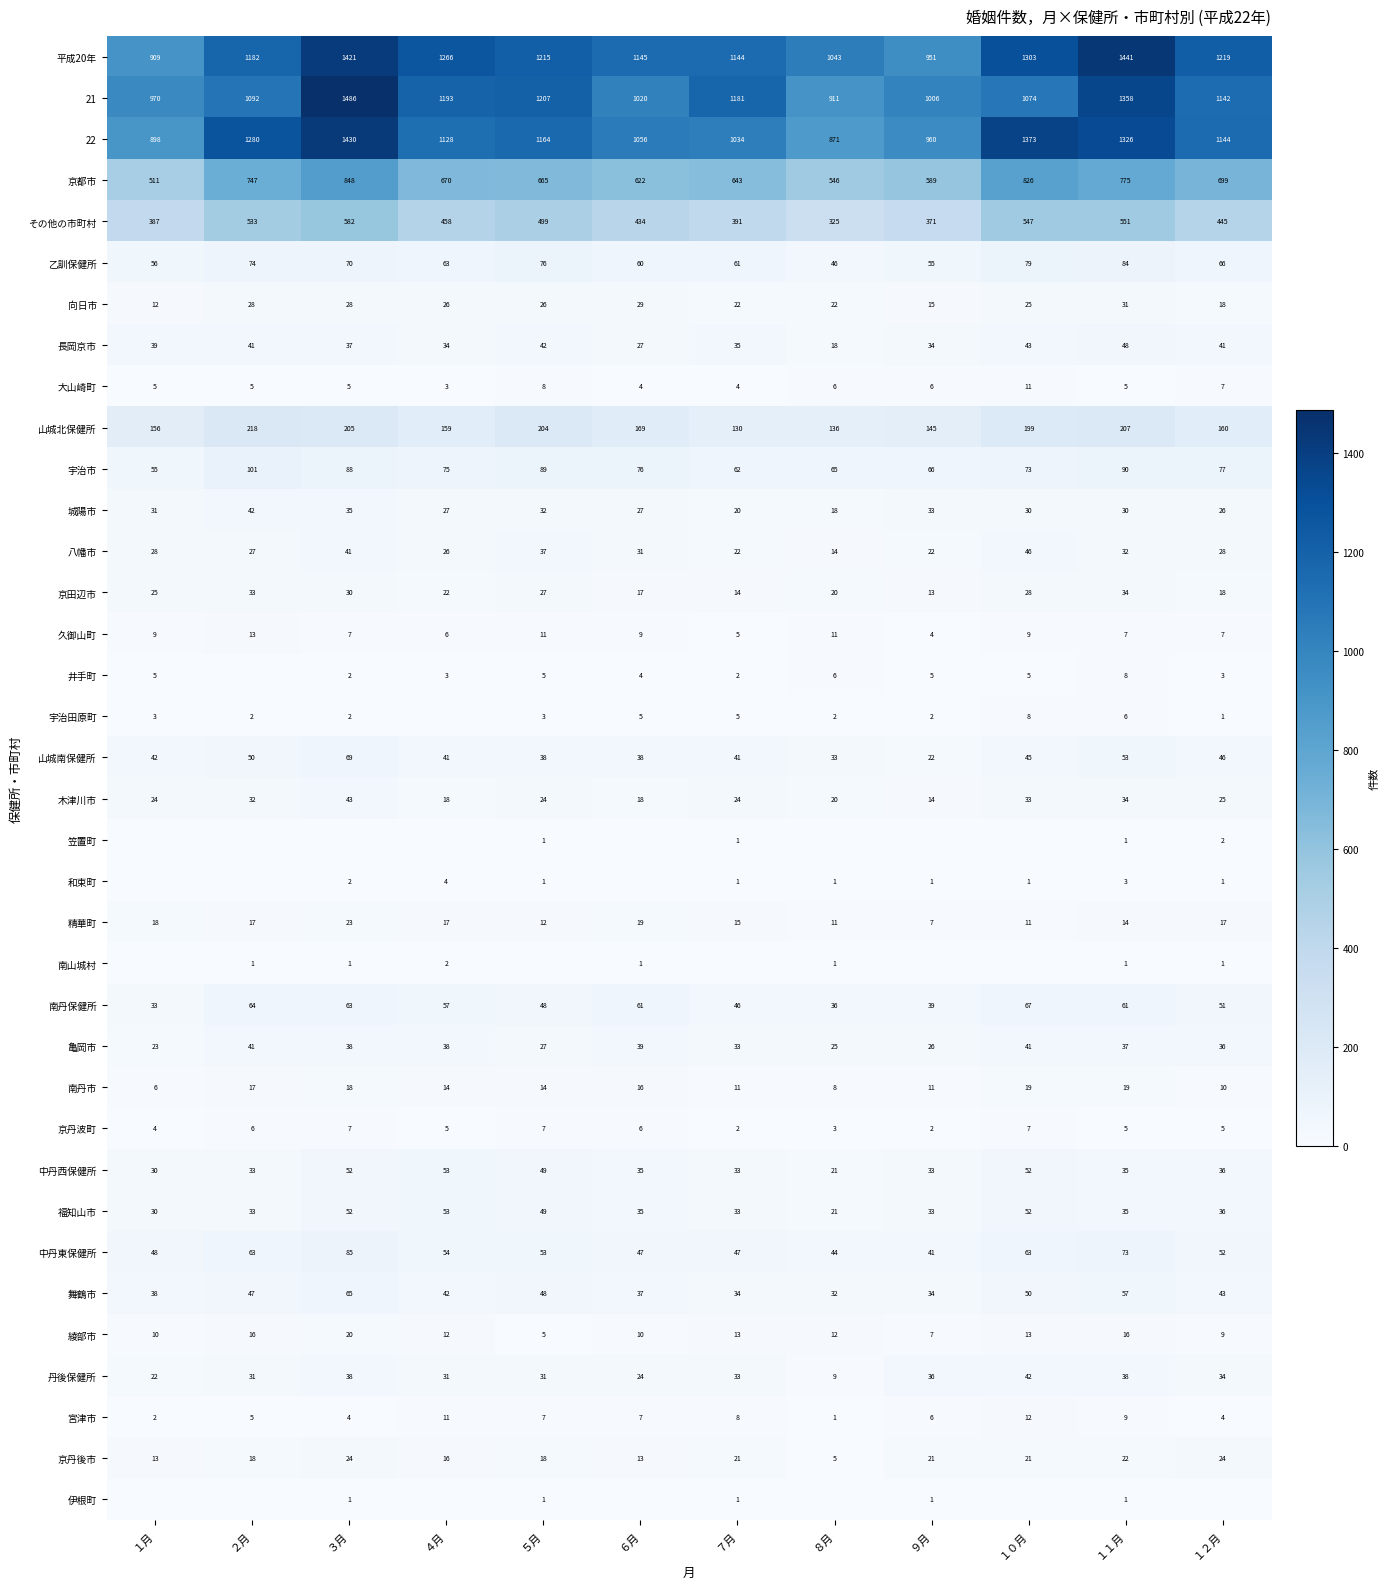

List the labels in order of 22 value, smallest first.

８月, １月, ９月, ７月, ６月, ４月, １２月, ５月, ２月, １１月, １０月, ３月